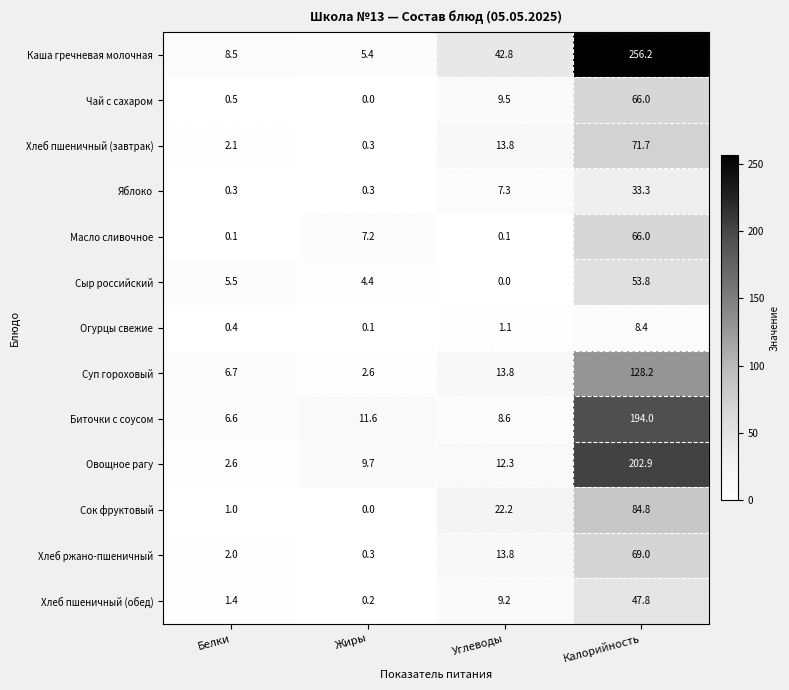

The Суп гороховый series shows 4.3 at Жиры. True or false?

False